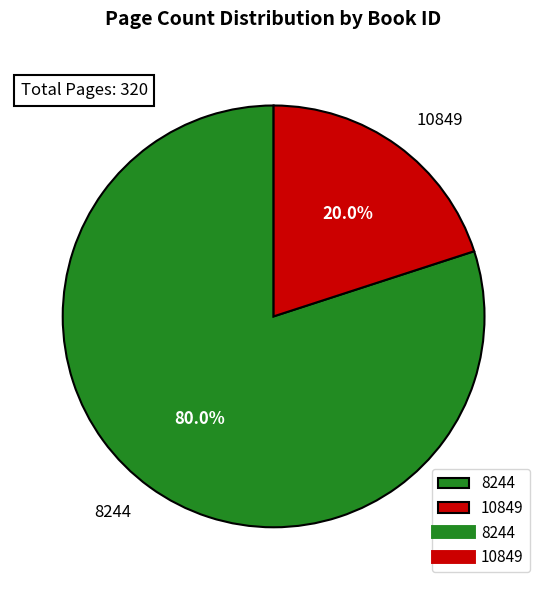

To the nearest percent, what is the average slice percentage?

50%